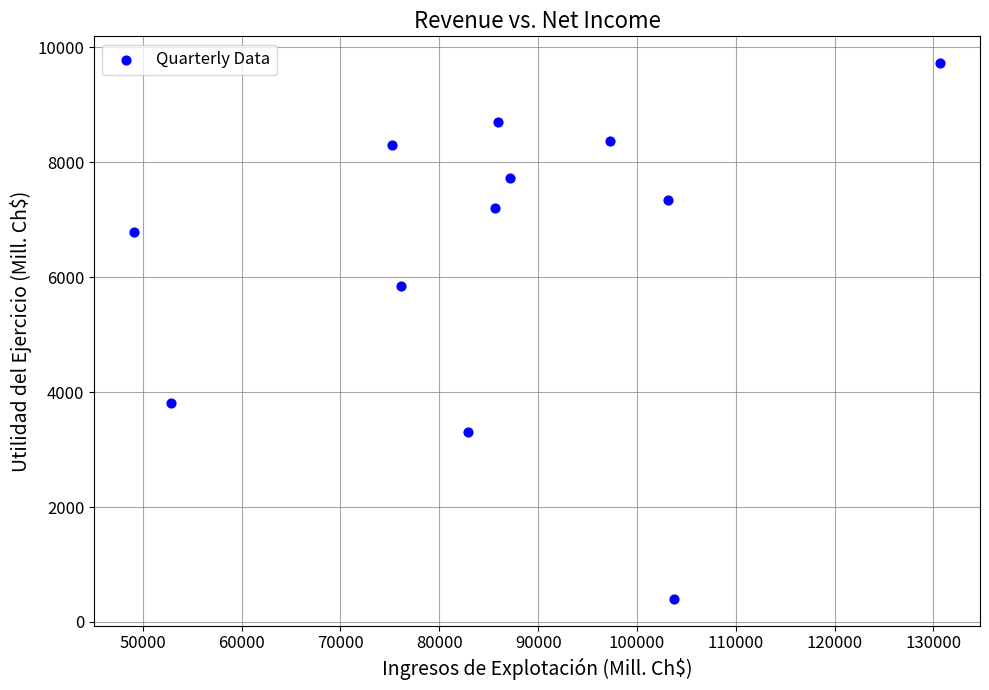

What is the range of X values (max minus min)?

81481.3